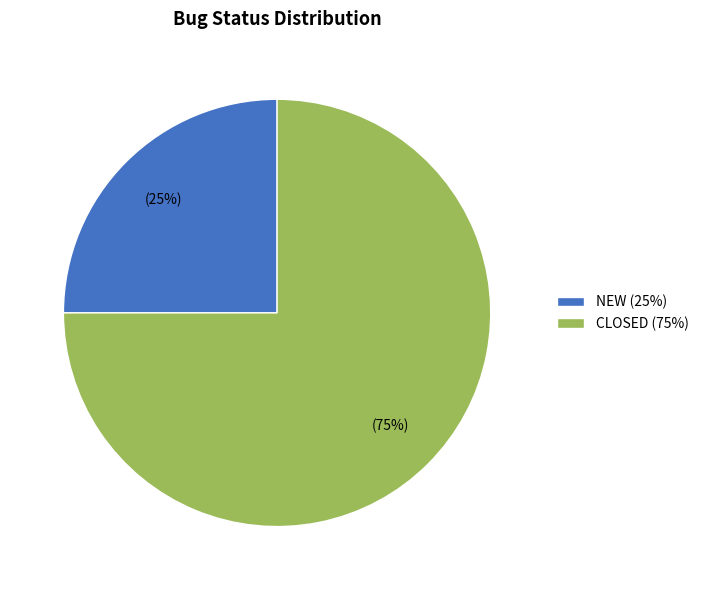

Between NEW (25%) and CLOSED (75%), which is larger?

CLOSED (75%)